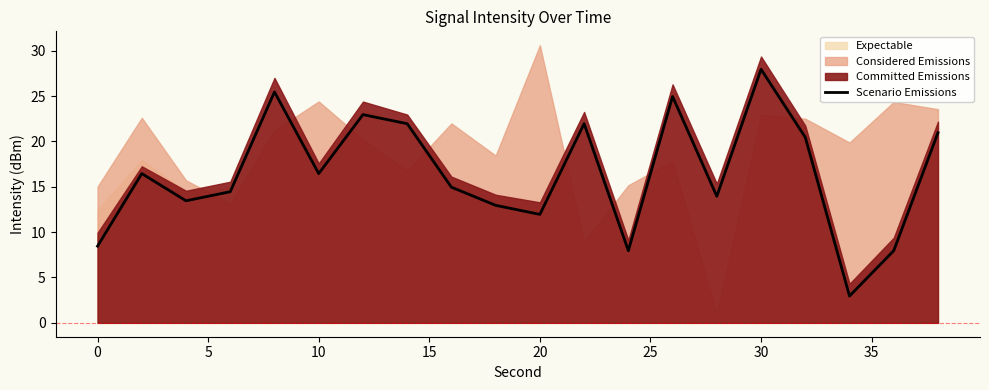

What is the lowest value of the Scenario Emissions series?

3.0